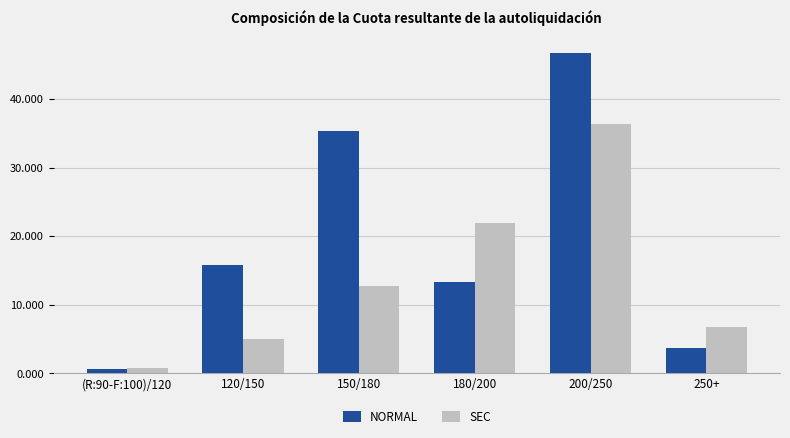

What is the difference between the maximum and minimum values in the SEC series?

35.5